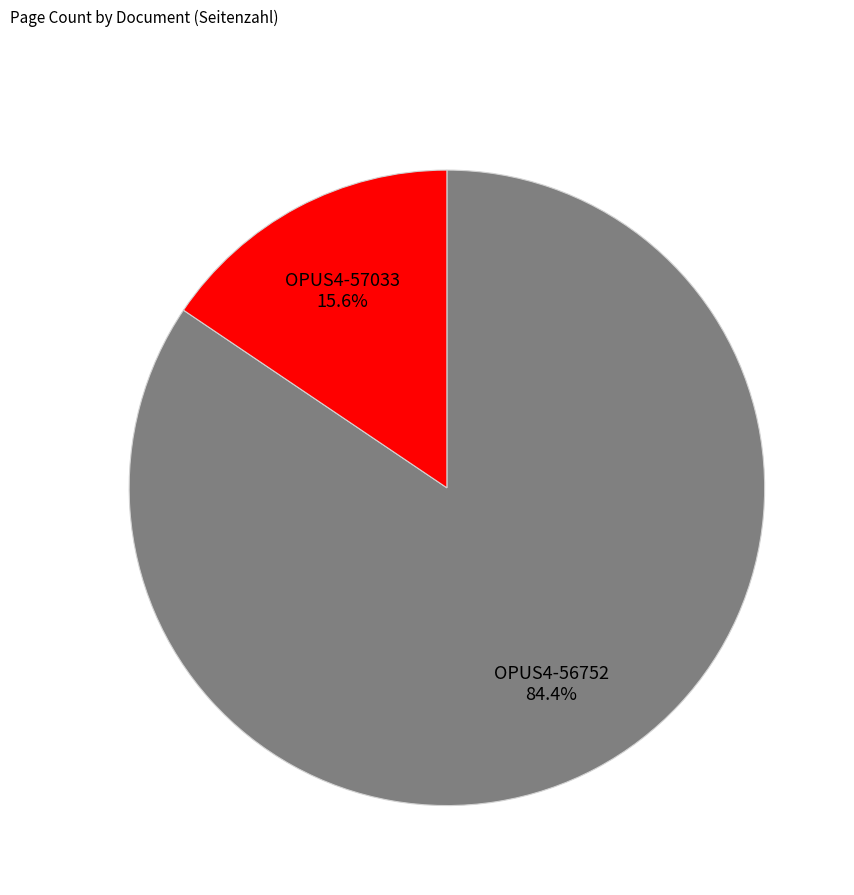

How much of the chart is everything except OPUS4-57033?

84.4%